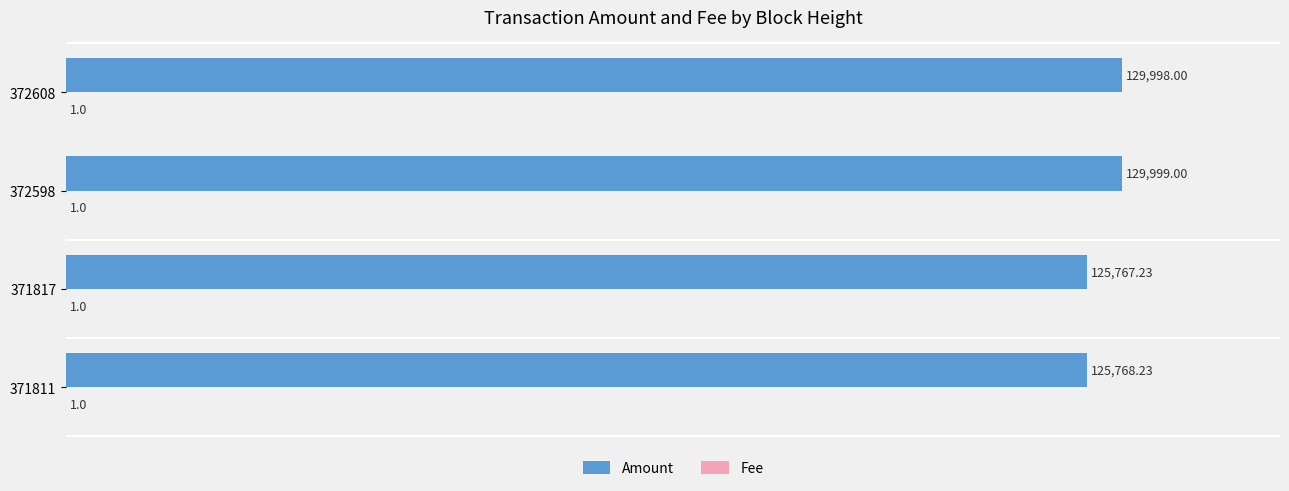

What is the total value across all series at 371811?

125769.2